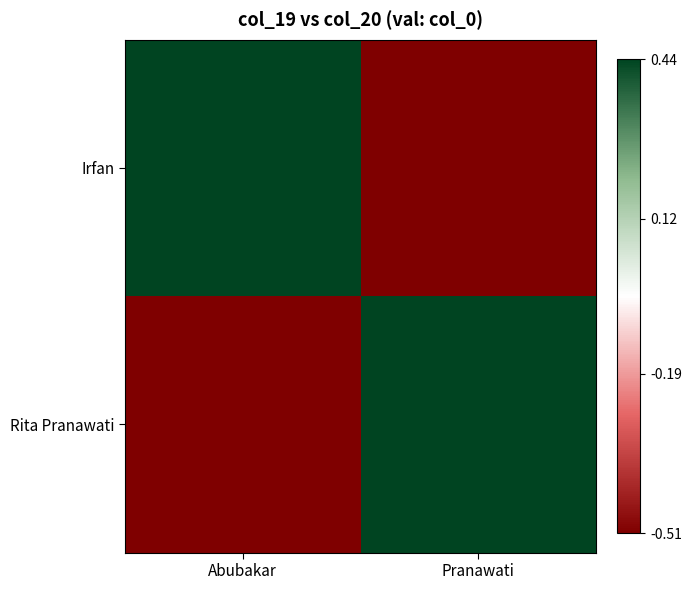

Between Abubakar and Pranawati, which is larger?

Abubakar